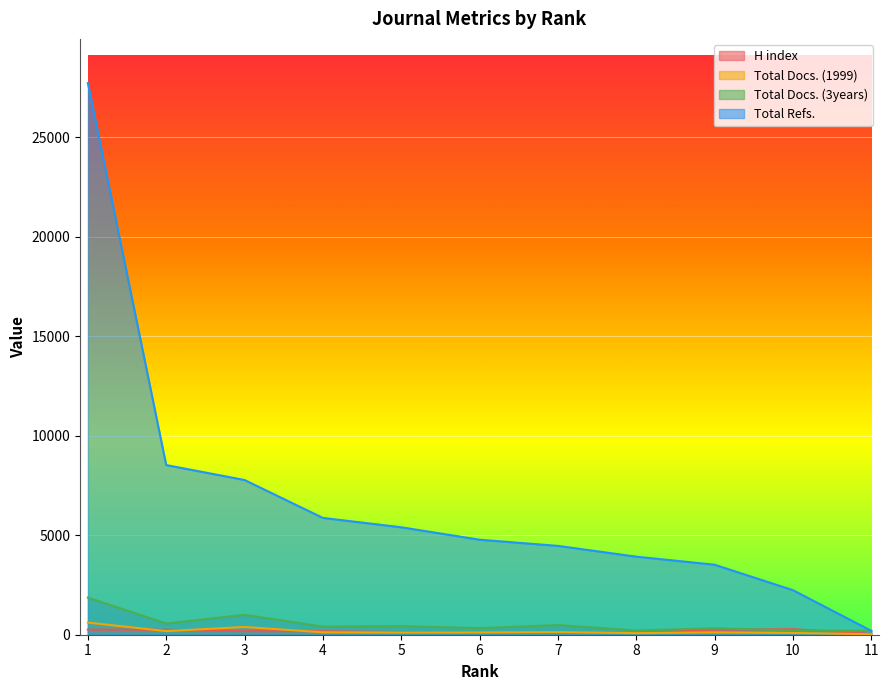

True or false: Total Docs. (1999) has more than 0 interior local peaks.

True